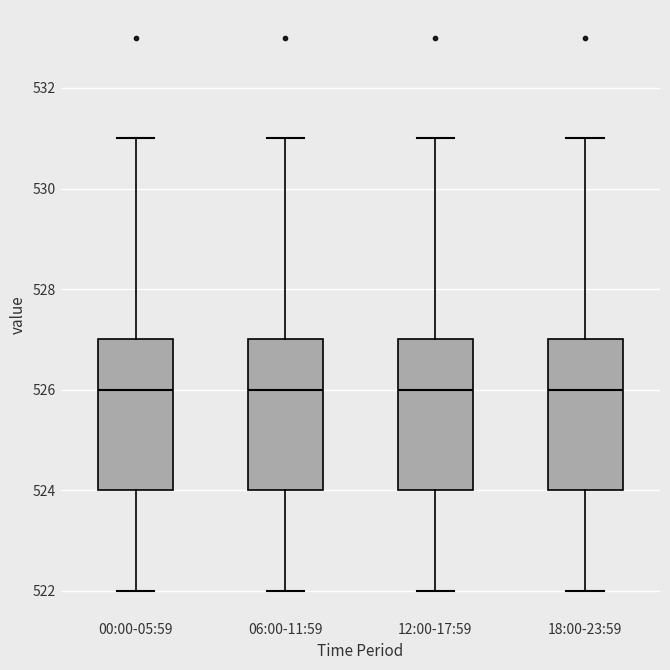

Where does the lower whisker of the box for 12:00-17:59 end on the y-axis? The values are not printed on the chart, so give them approximately, as read against the axis.

522